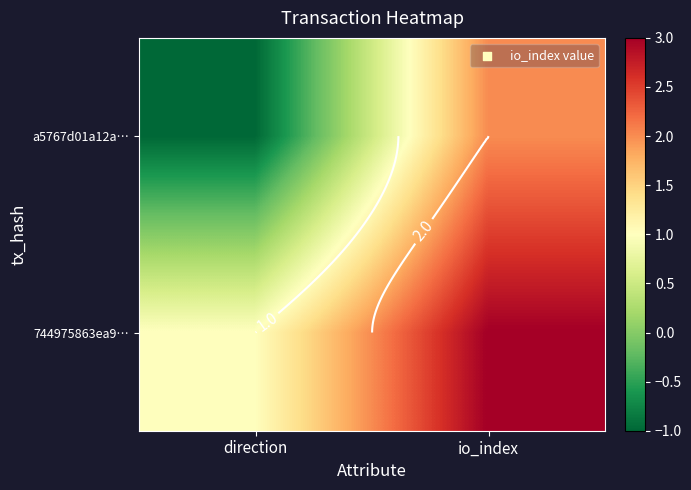

List the labels in order of a5767d01a12a… value, smallest first.

direction, io_index